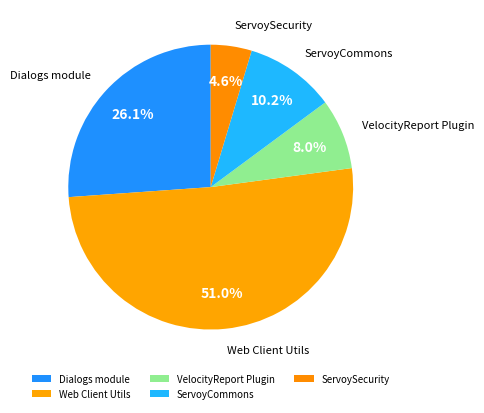

What is the smallest slice in the pie chart?

ServoySecurity